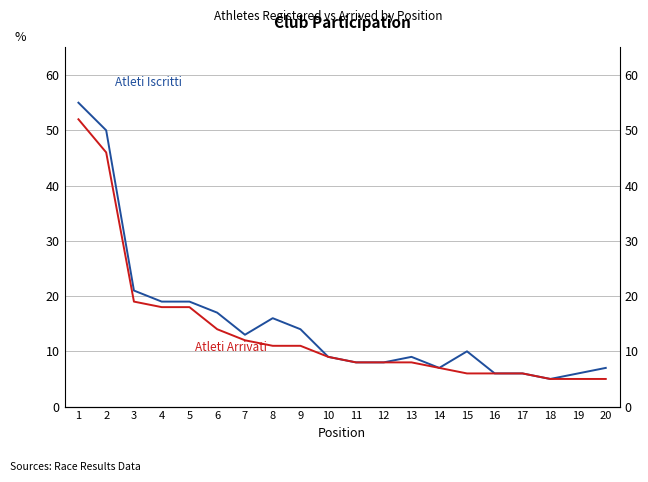

What is the minimum value for Atleti Iscritti?

5